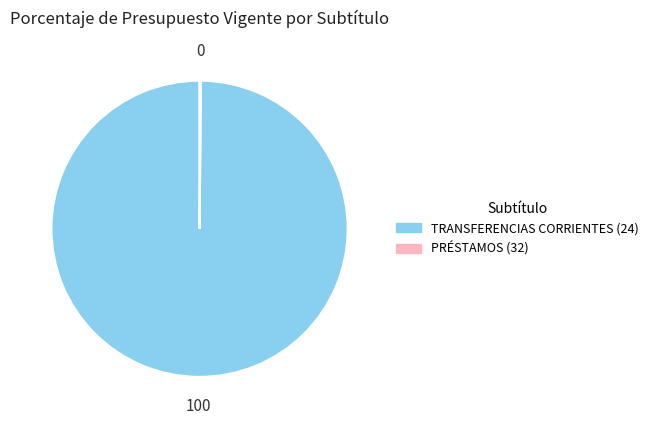

Does any single category account for the majority?

Yes